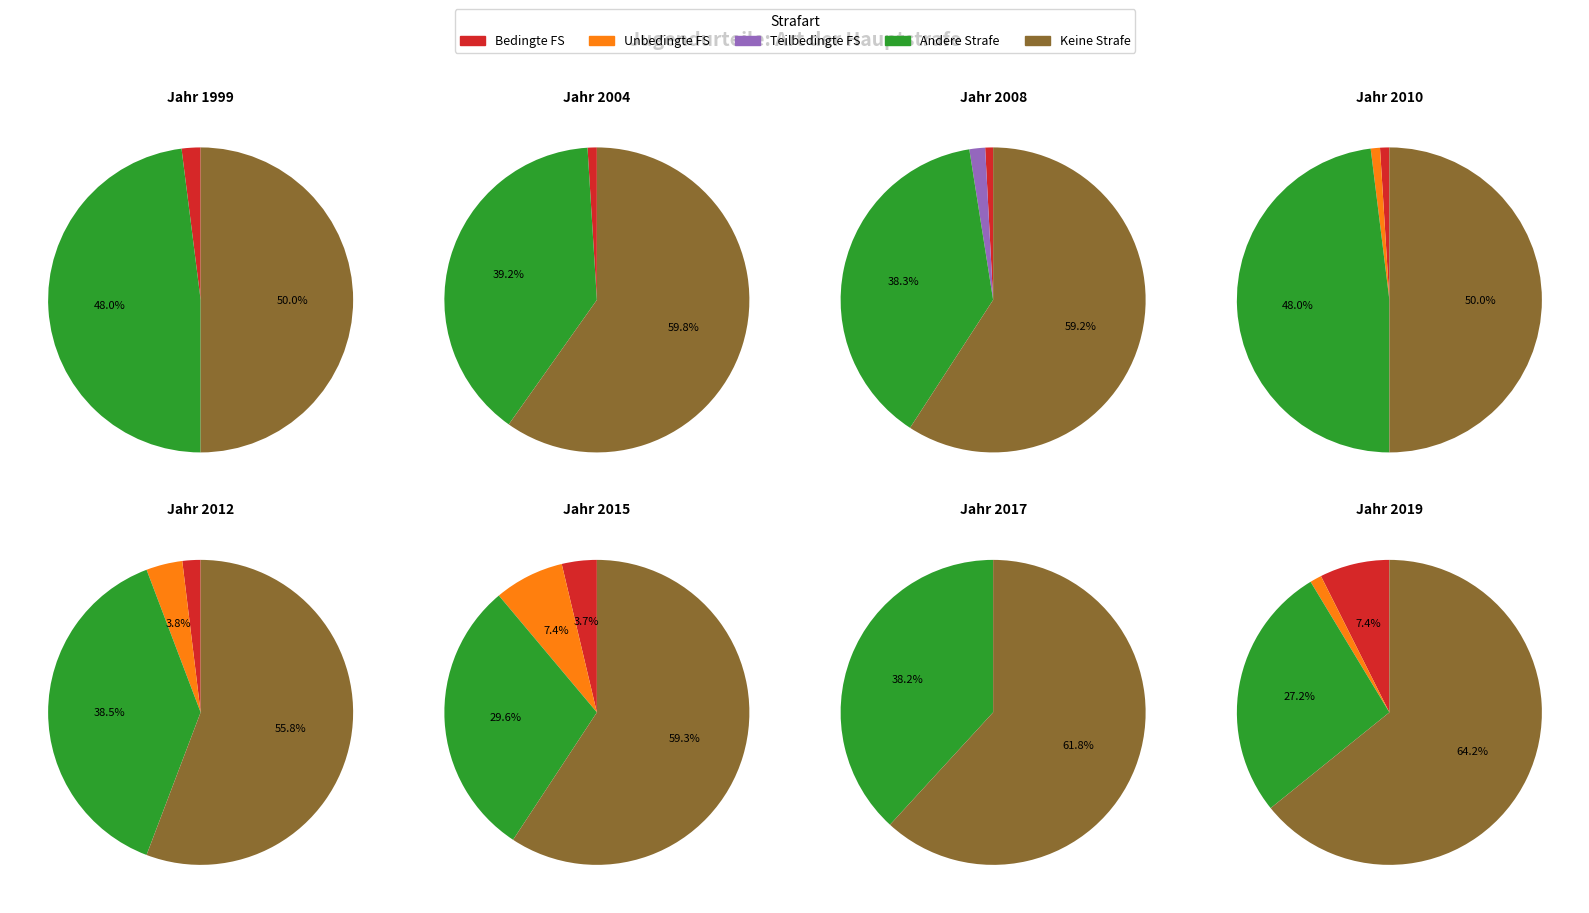

Does any single category account for the majority?

No